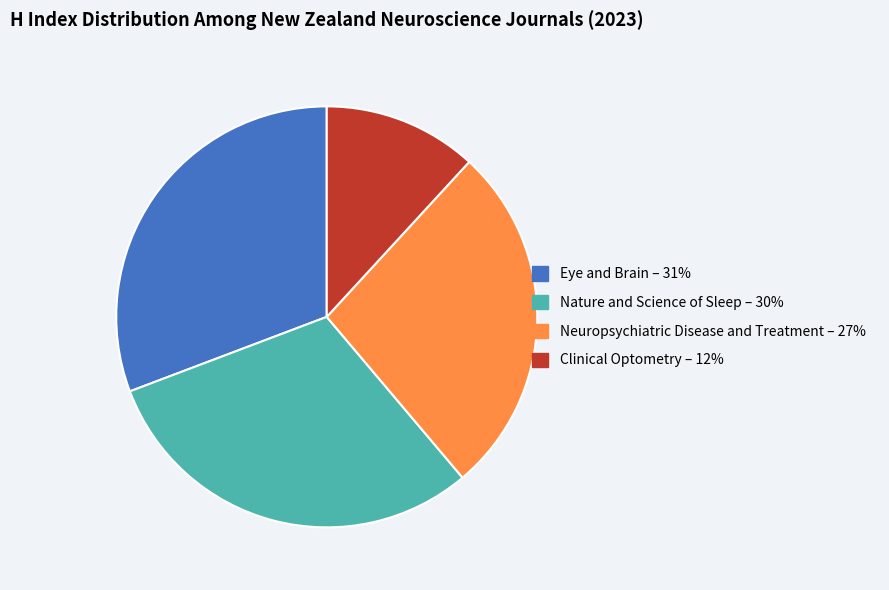

Is the sum of Neuropsychiatric Disease and Treatment and Nature and Science of Sleep greater than half?

Yes